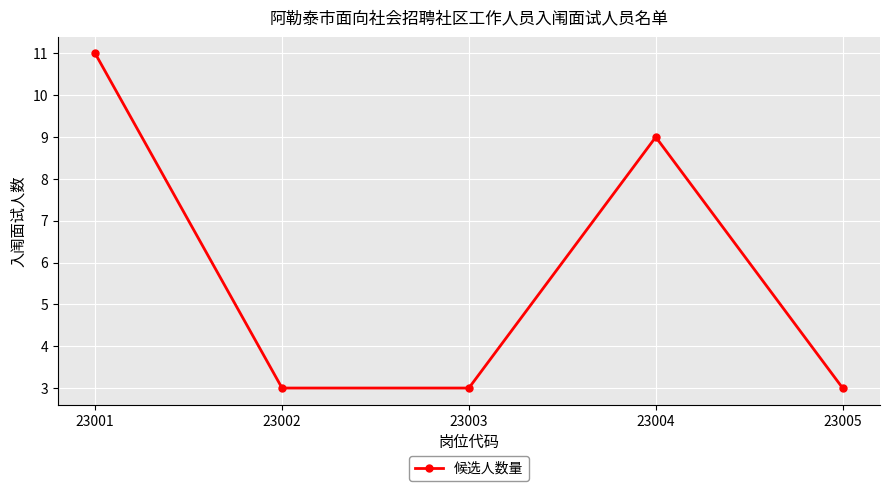

Does the chart have visible grid lines?

Yes